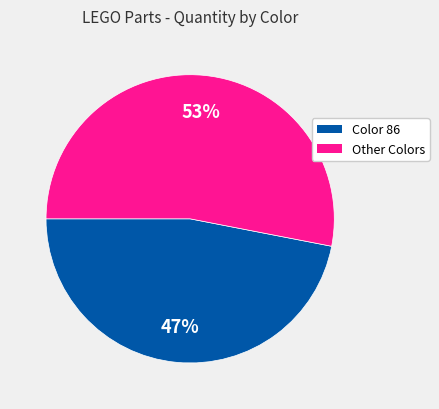

Does any single category account for the majority?

Yes